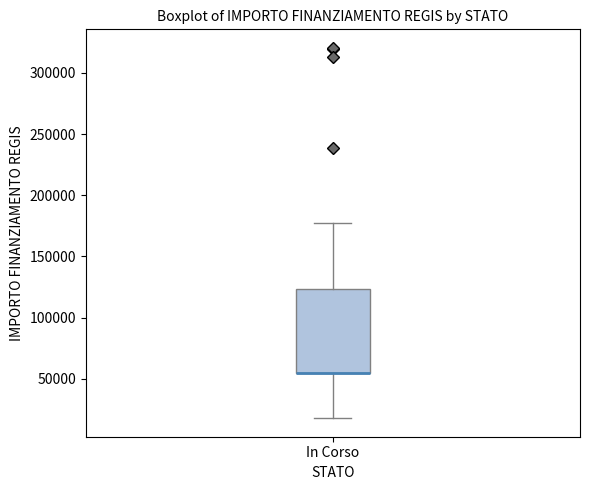

Transcribe this box plot: give where the median line is, the range the box spans, and where the two whiskers end, as read against the y-axis. The values are not printed on the chart, so give them approximately, as read against the axis.

median 55000 (drawn on the box's lower edge), box 55000 to 125000, whiskers 20000 to 175000